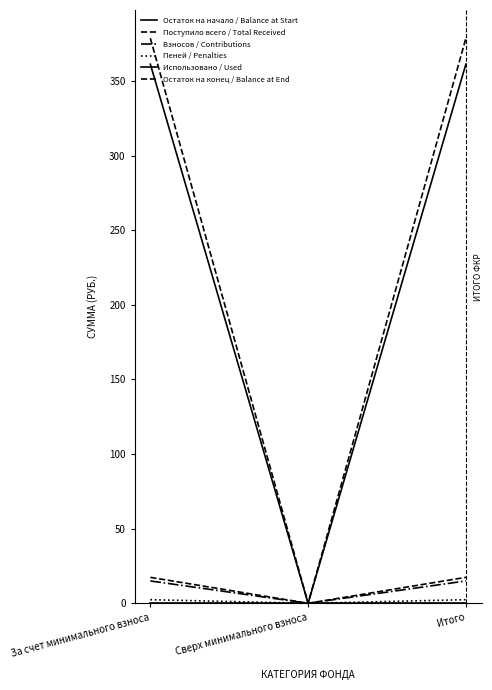

What is the label of the 1st point from the left?

За счет минимального взноса